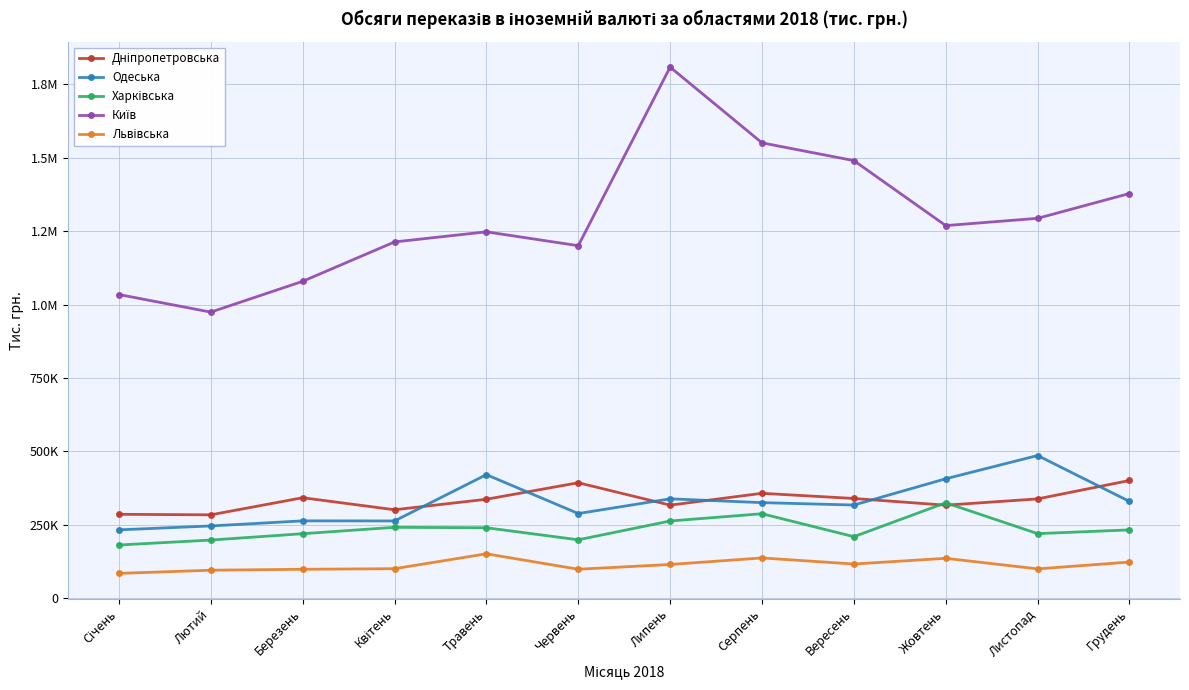

At which label is Одеська closest to 359261?

Липень